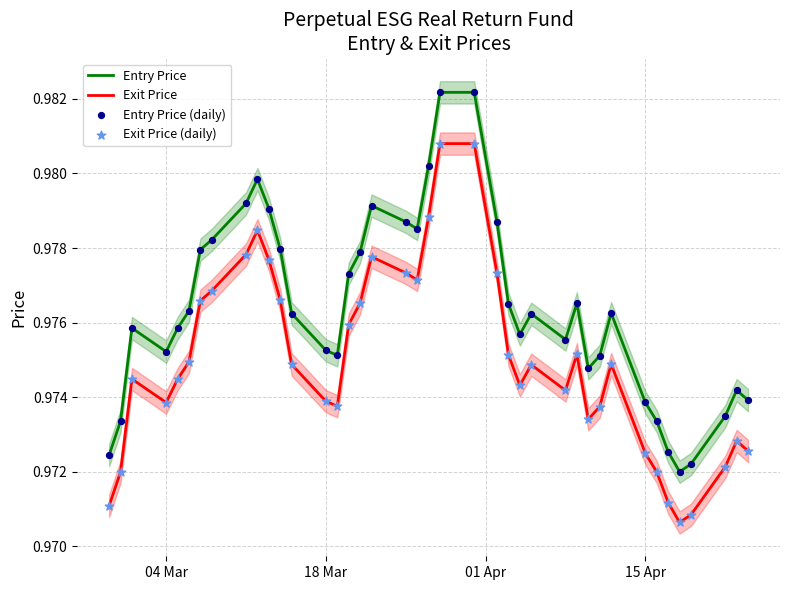

True or false: Entry Price and Exit Price cross at least once.

False